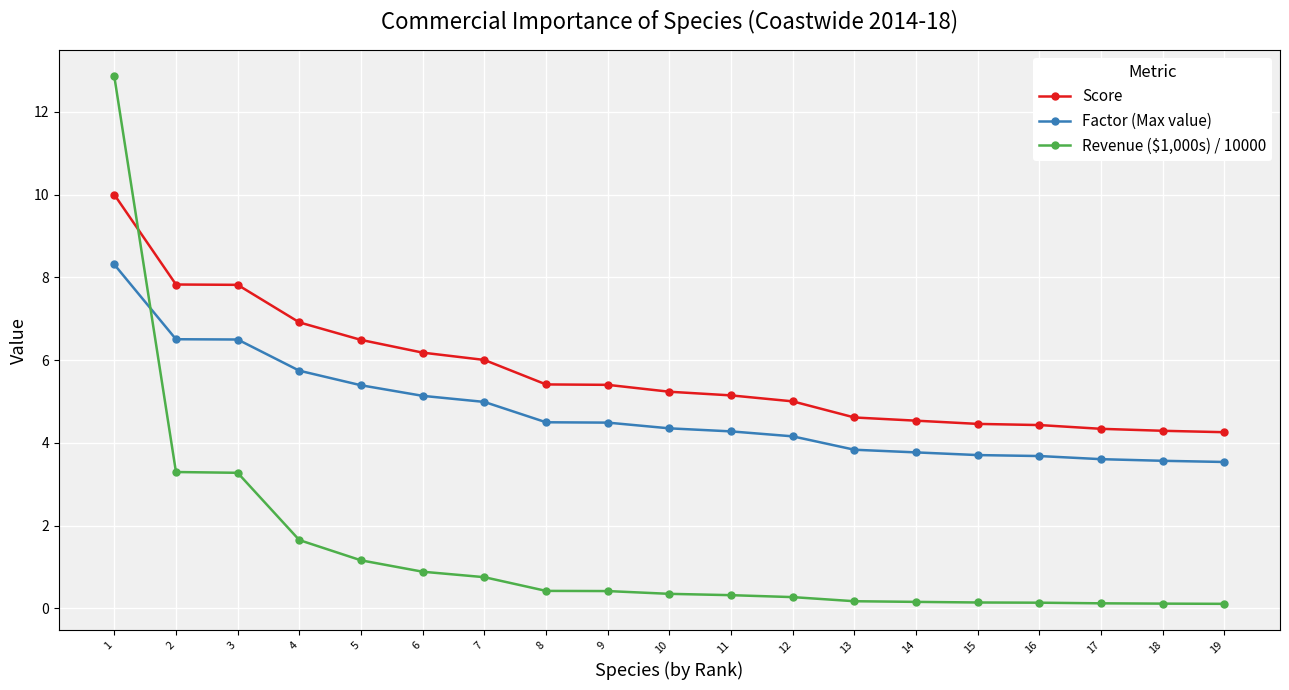

What is the maximum value shown in the chart?

12.9